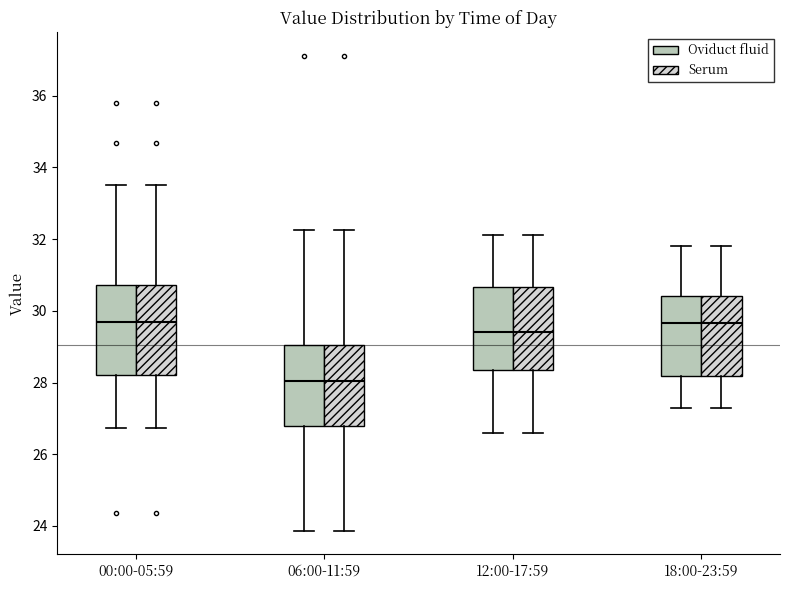

Where is the lower edge of the box for 18:00-23:59 (Oviduct fluid) on the y-axis? The values are not printed on the chart, so give them approximately, as read against the axis.

28.2